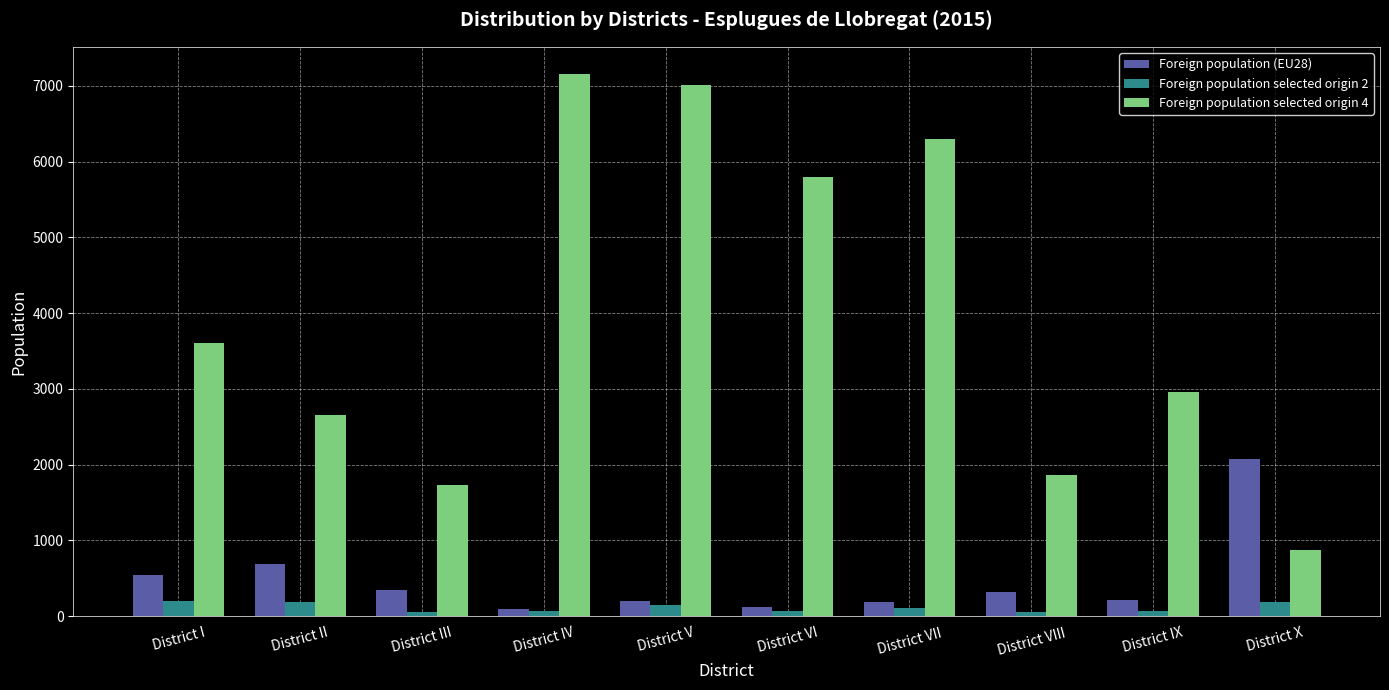

Where is Foreign population selected origin 4 nearest to the value 4015?

District I